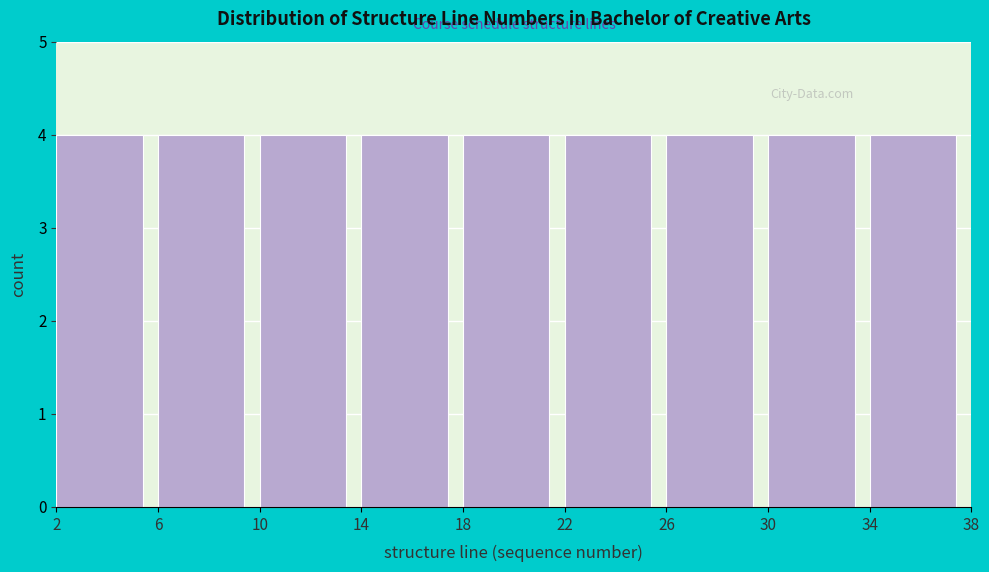

Reading left to right, transcribe this chart: for each bar, give the range it covers on the x-axis and its height. The values are not printed on the chart, so give them approximately, as read against the axis.

2 to 6: 4
6 to 10: 4
10 to 14: 4
14 to 18: 4
18 to 22: 4
22 to 26: 4
26 to 30: 4
30 to 34: 4
34 to 38: 4